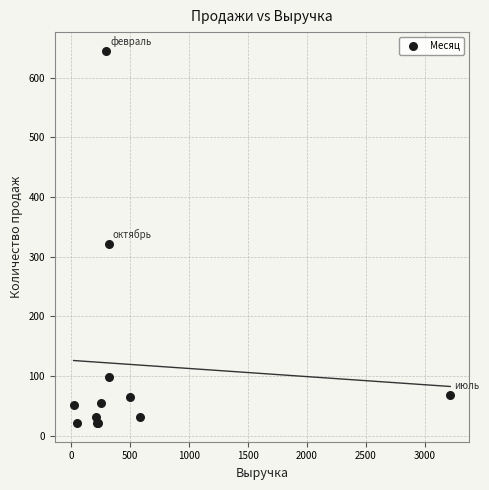

What Y value in the scatter plot is closest to 333?

321